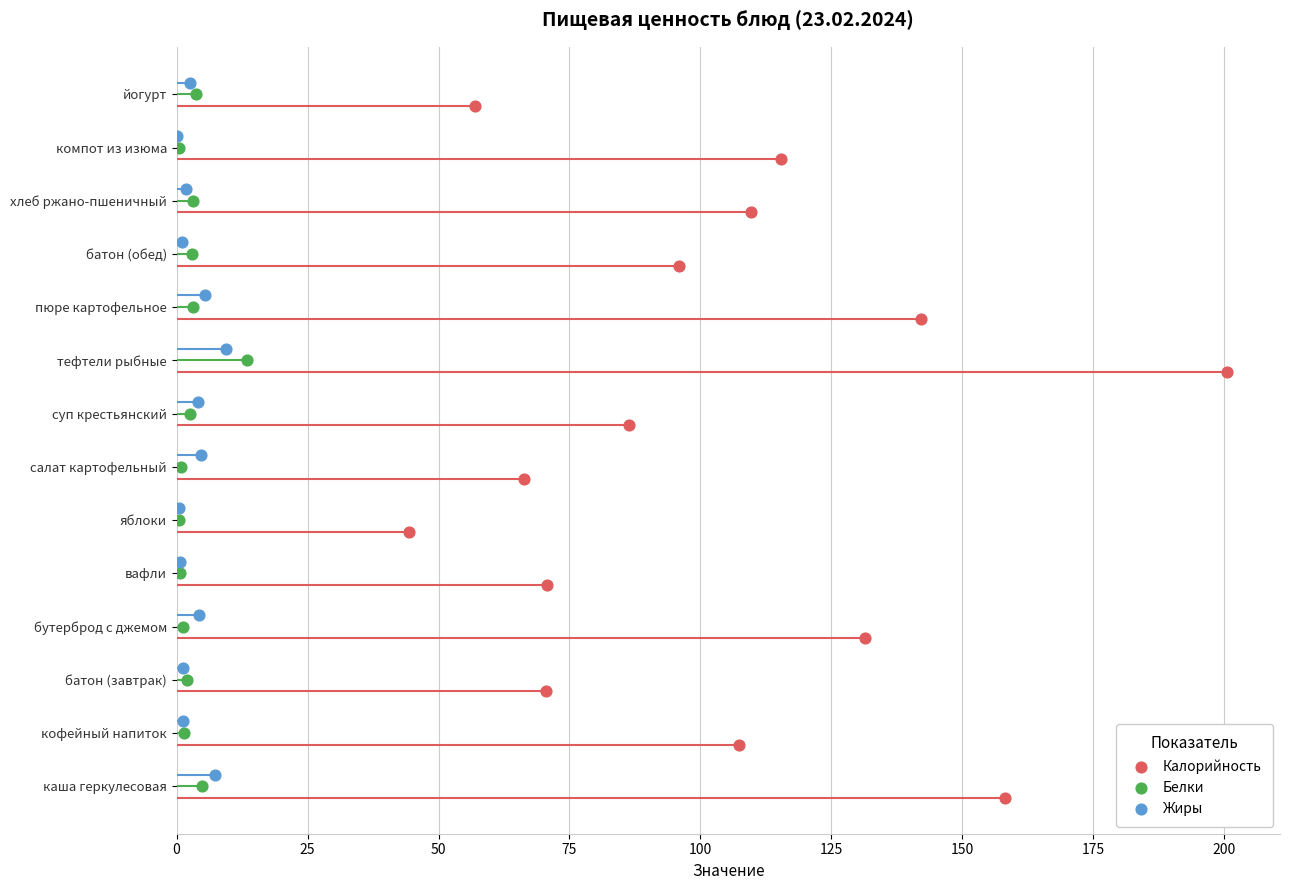

What are all the series names shown in the legend?

Калорийность, Белки, Жиры